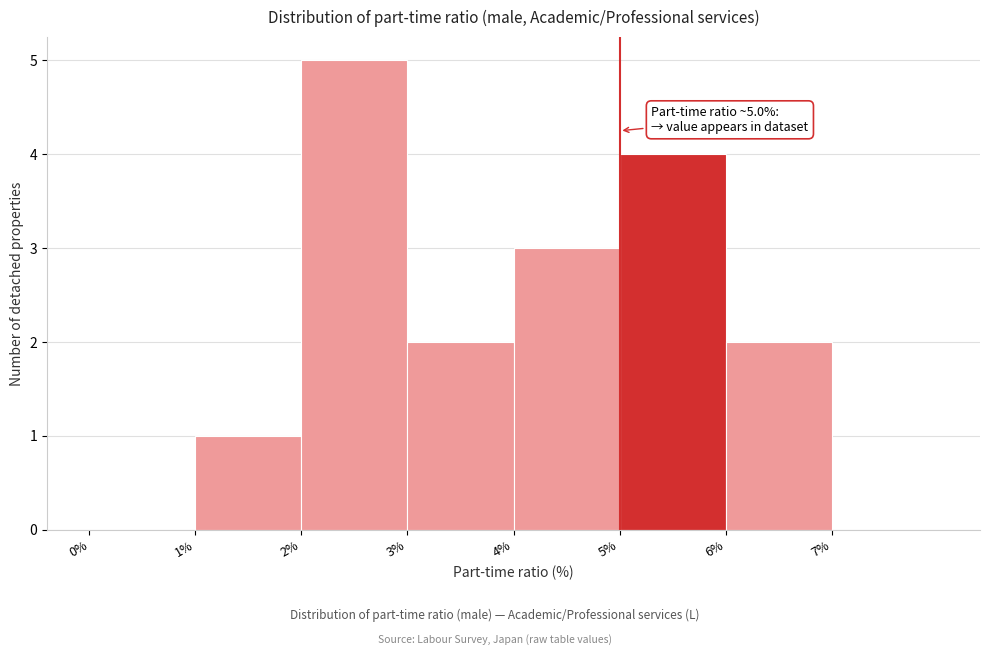

Over which range of the x-axis is the bar tallest?

2 to 3